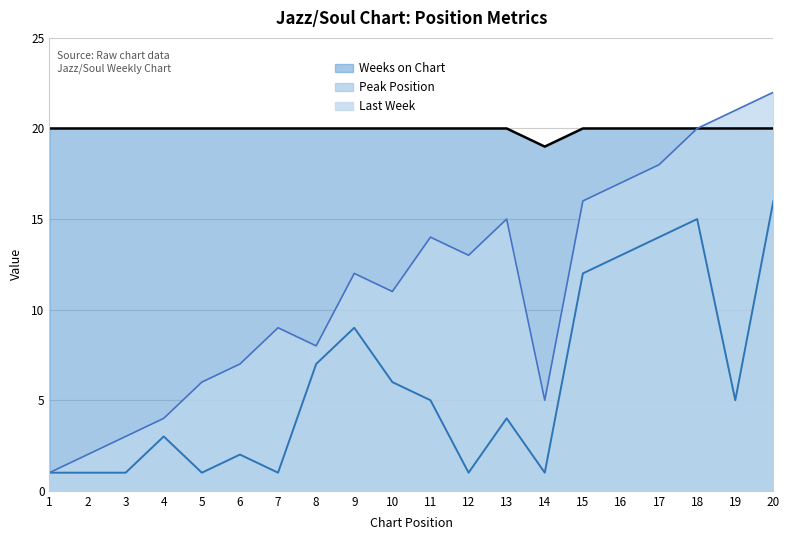

Reading left to right, transcribe all the data shown in this chart.

Weeks on Chart: 20	20	20	20	20	20	20	20	20	20	20	20	20	19	20	20	20	20	20	20
Peak Position: 1	1	1	3	1	2	1	7	9	6	5	1	4	1	12	13	14	15	5	16
Last Week: 1	2	3	4	6	7	9	8	12	11	14	13	15	5	16	17	18	20	21	22